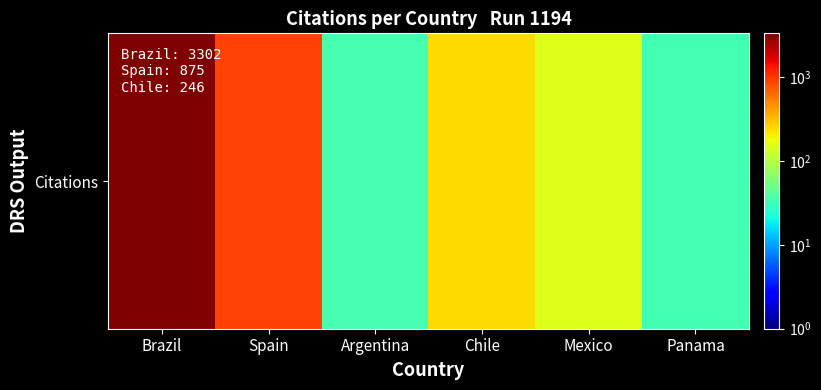

The chart shows a value of 246 at Chile. True or false?

True